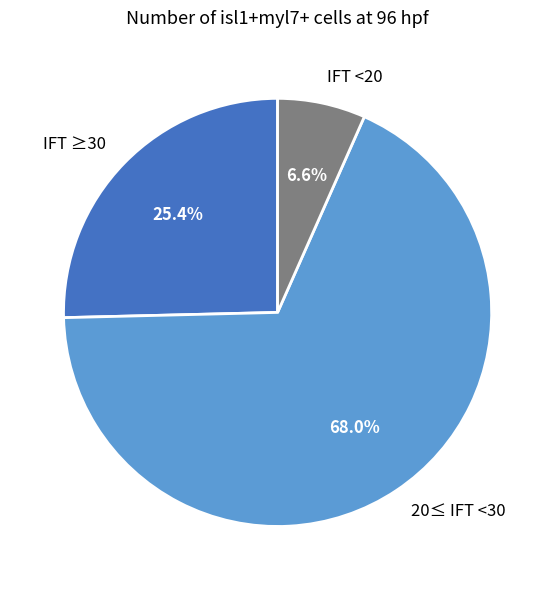

Does any single category account for the majority?

Yes